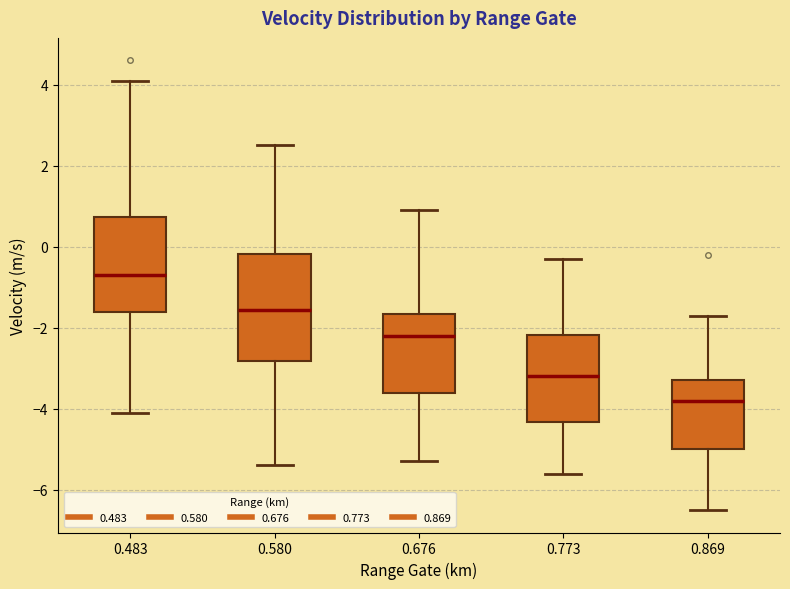

Where does the upper whisker of the box at x = 0.869 end on the y-axis? The values are not printed on the chart, so give them approximately, as read against the axis.

-1.6